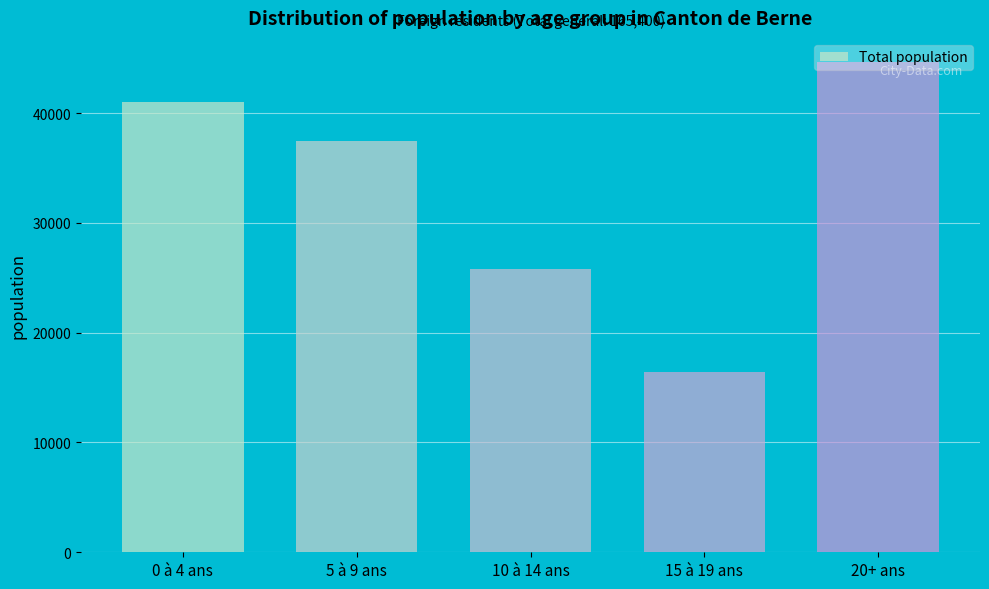

What is the label of the 4th bar from the left?

15 à 19 ans